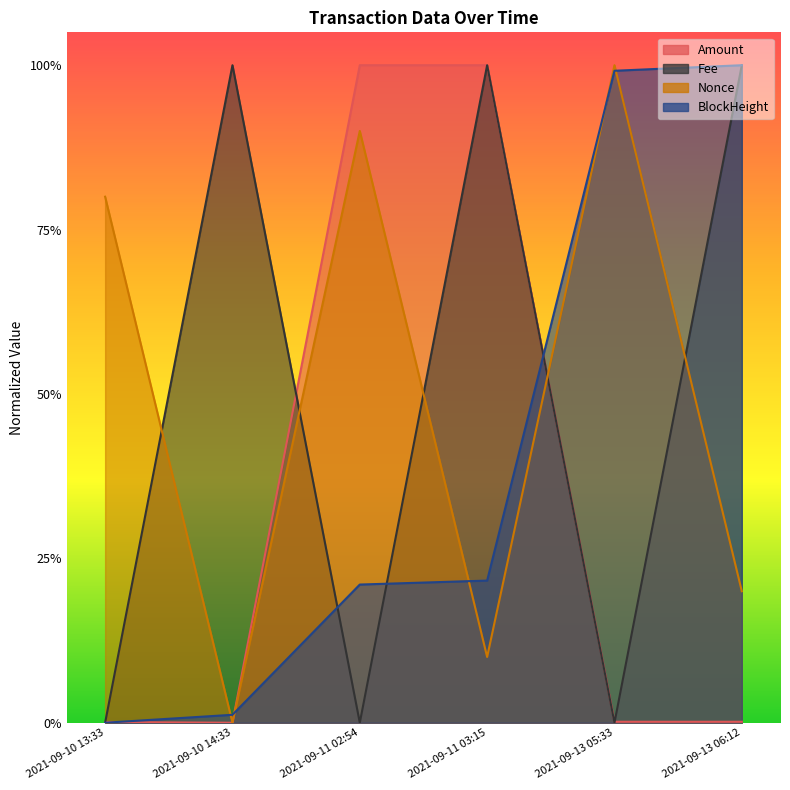

Count the number of categories in the chart.

6